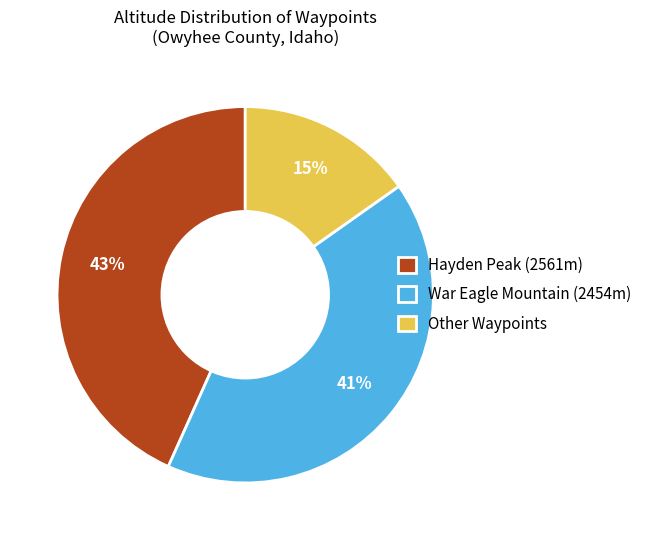

True or false: War Eagle Mountain (2454m) accounts for 34% of the total.

False